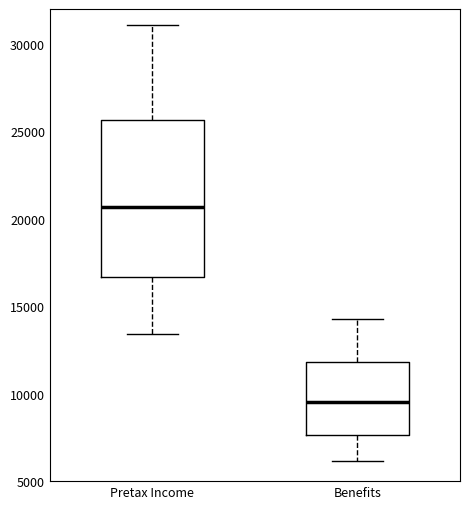

Which box is the tallest, from its lower edge to its upper edge?

Pretax Income